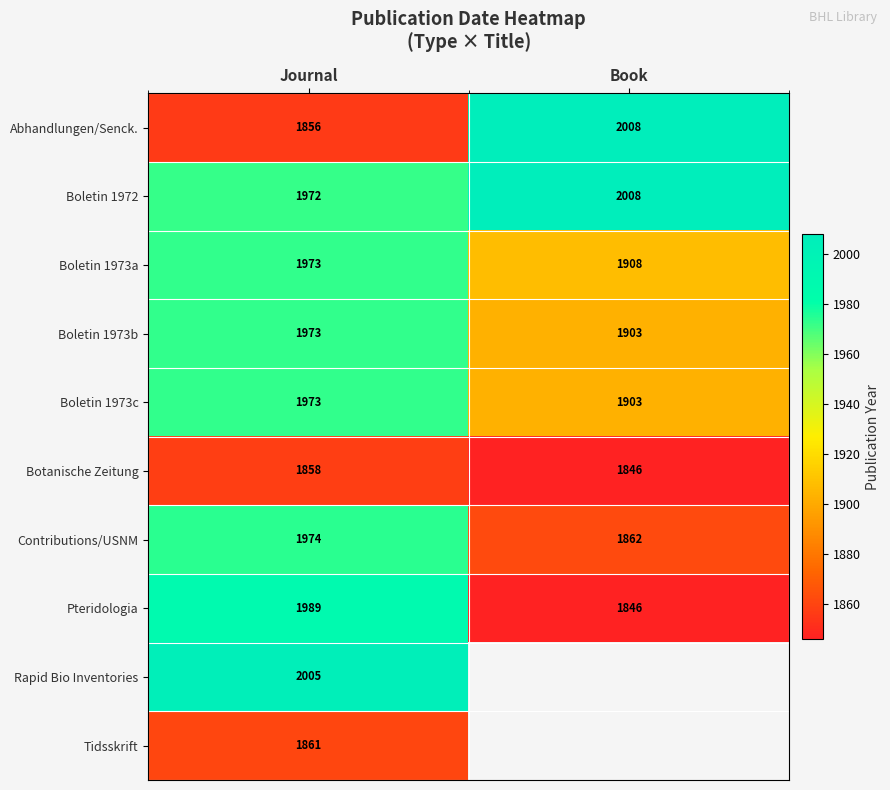

List the labels in order of Botanische Zeitung value, smallest first.

Book, Journal